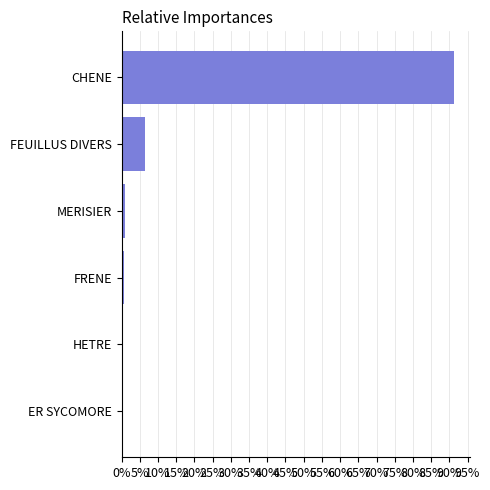

What is the difference between the maximum and minimum values?

90.8